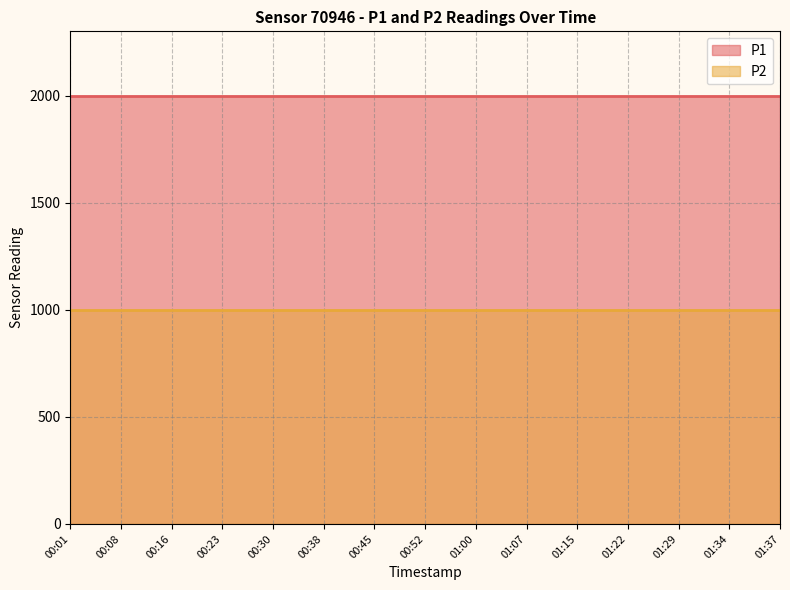

What is the difference between the highest and lowest values at 00:30?

1000.0